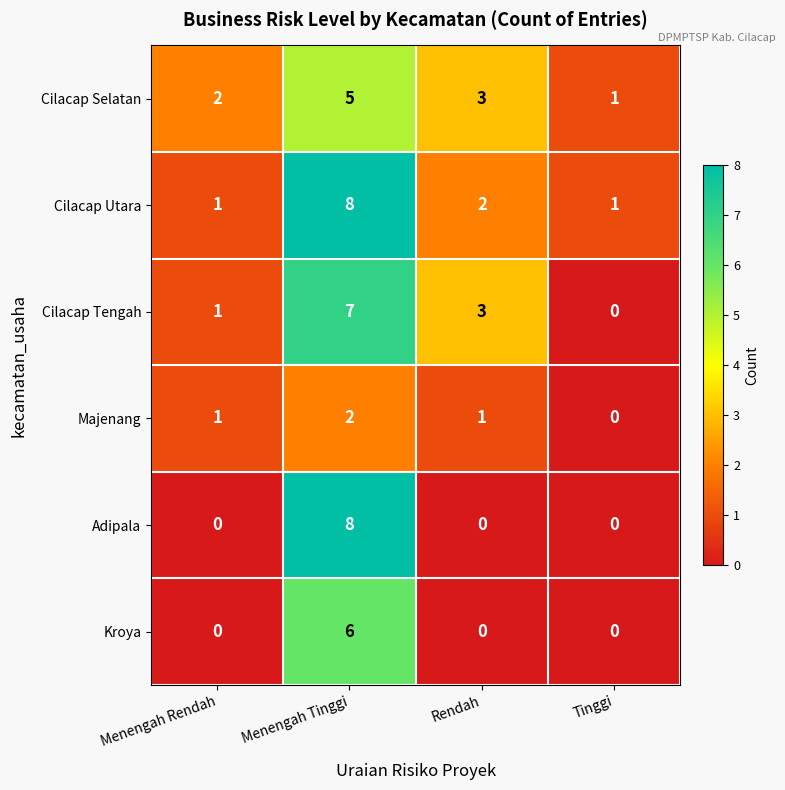

Is it true that Cilacap Selatan equals 2 at Menengah Rendah?

True